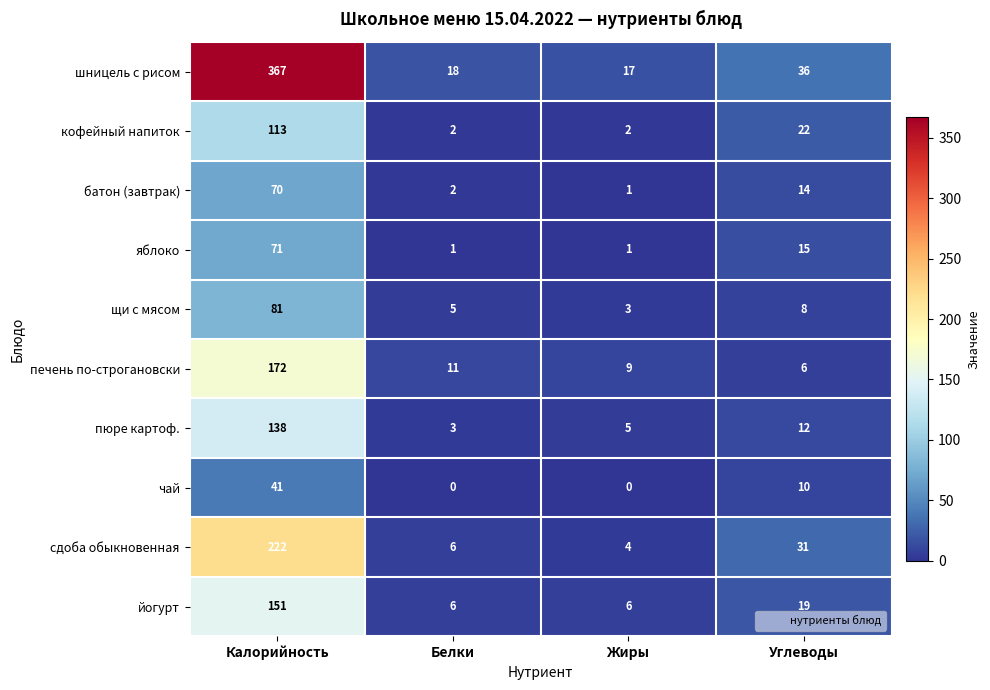

Which series has the largest range (max minus min)?

шницель с рисом